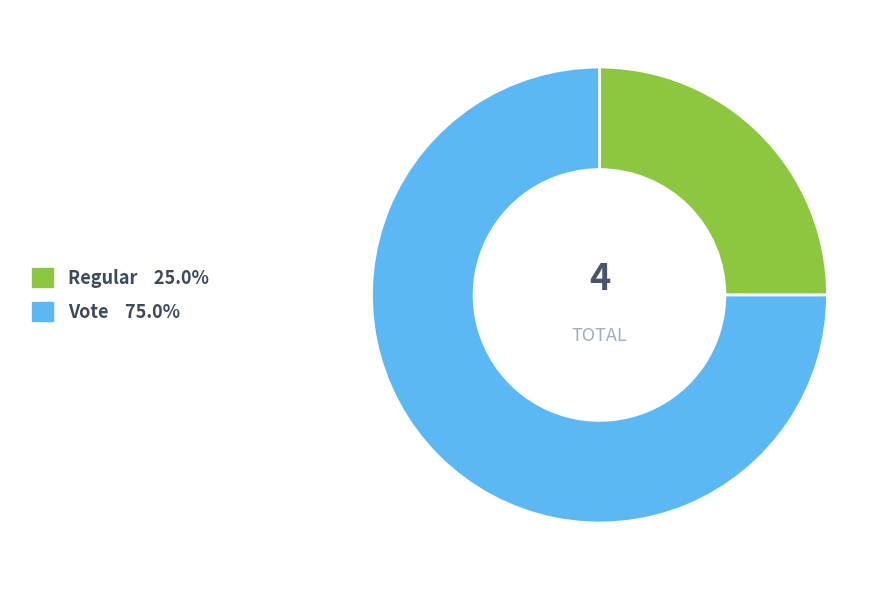

Which has a higher value, Regular or Vote?

Vote